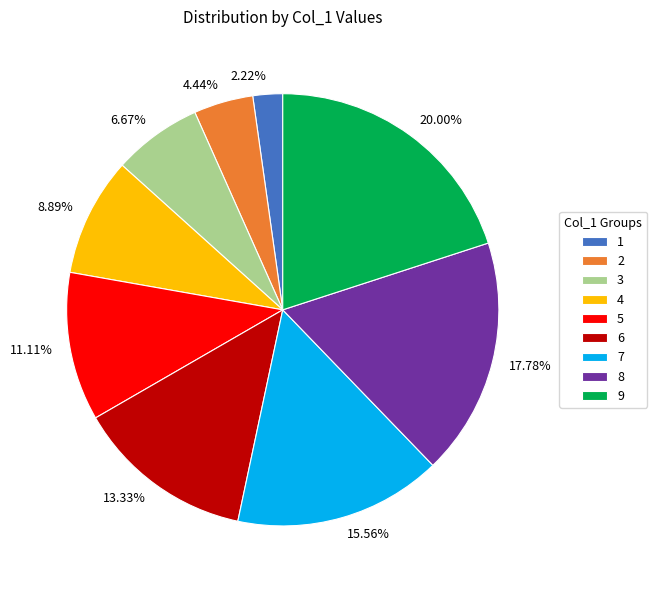

What percentage is the 5 slice, to the nearest percent?

11%